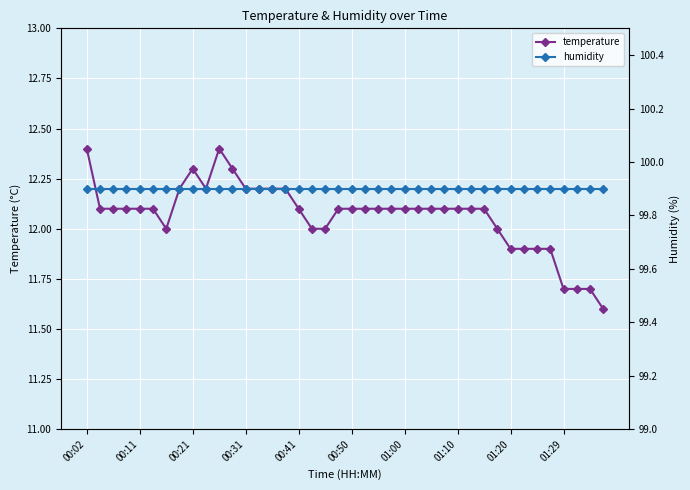

The value of temperature at 01:20 is 6.5. True or false?

False